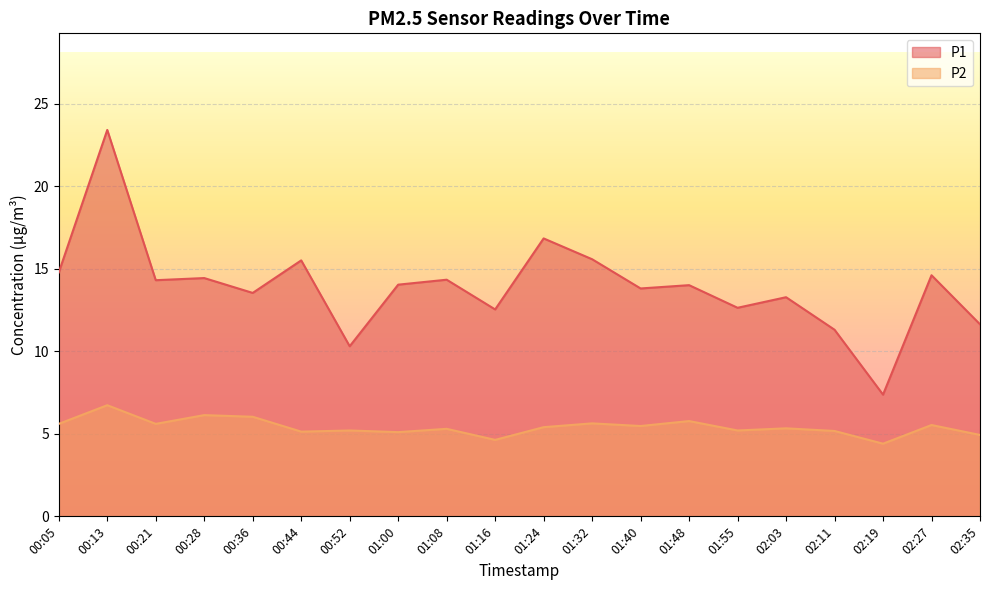

What is the minimum value shown in the chart?

4.4